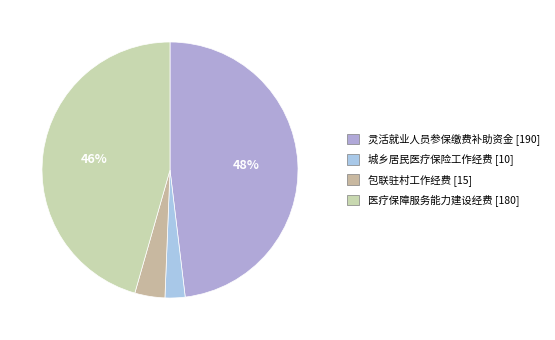

To the nearest percent, what is the difference between the largest and smallest slice percentages?

46%